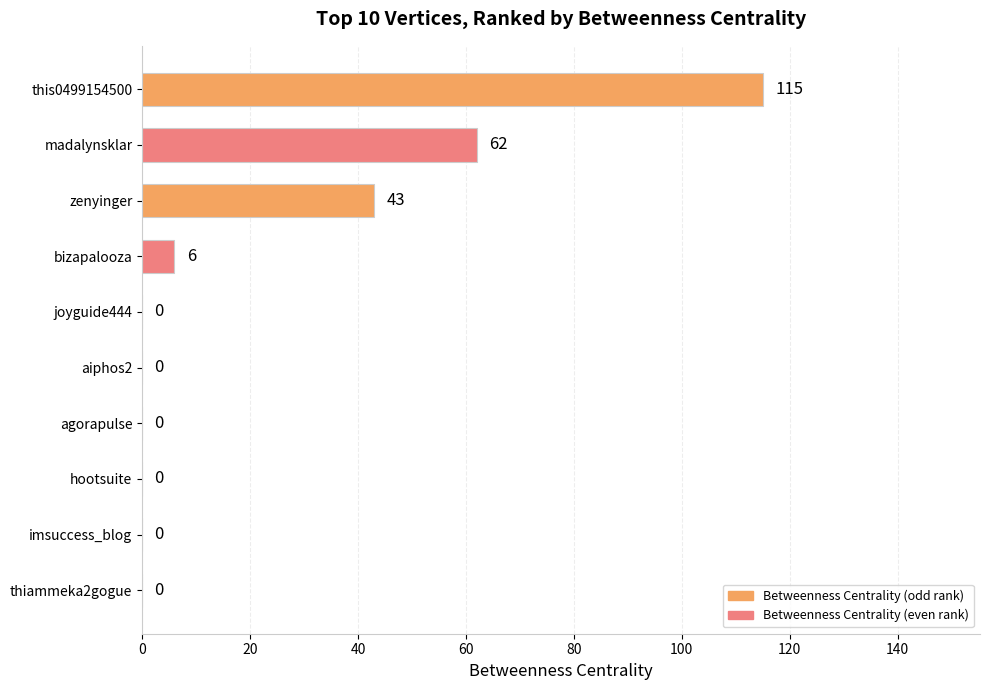

What is the sum of all values?

226